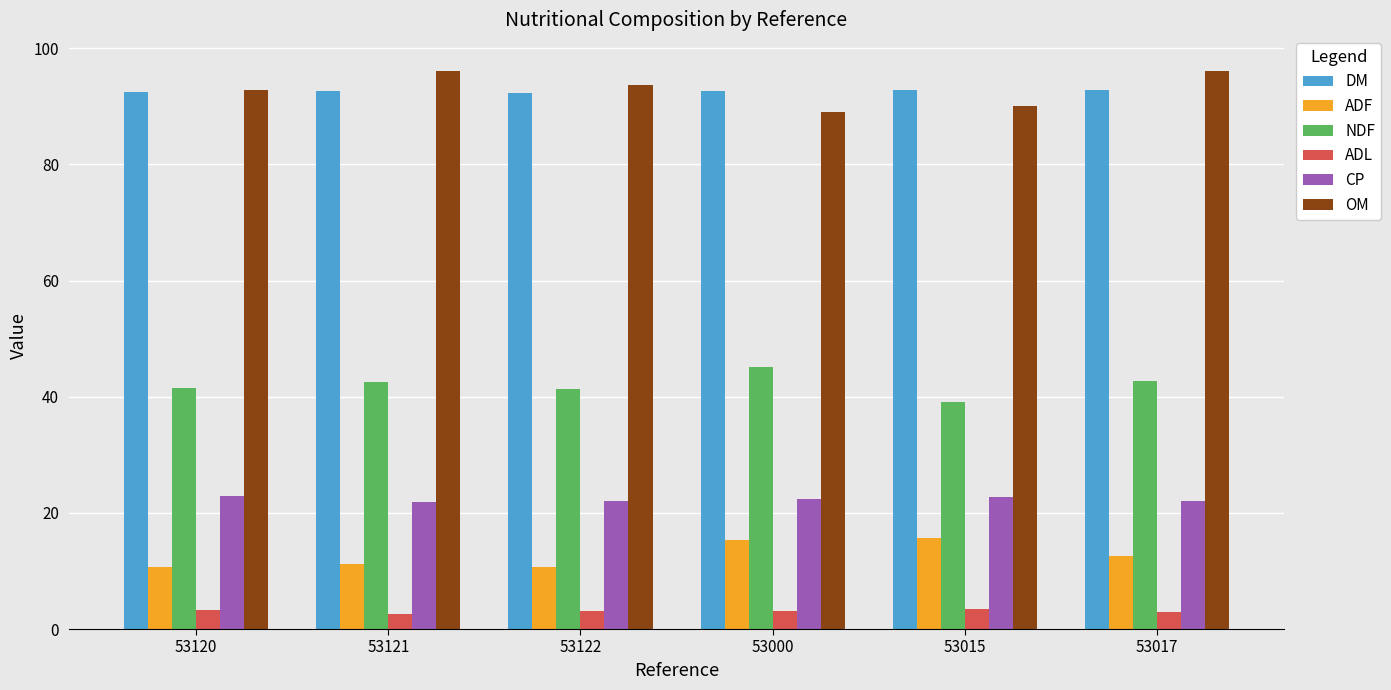

What is the maximum value for CP?

22.9